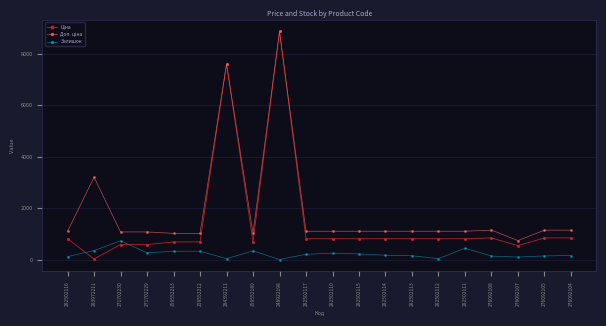

What is the sum of all Залишок values?

4666.0